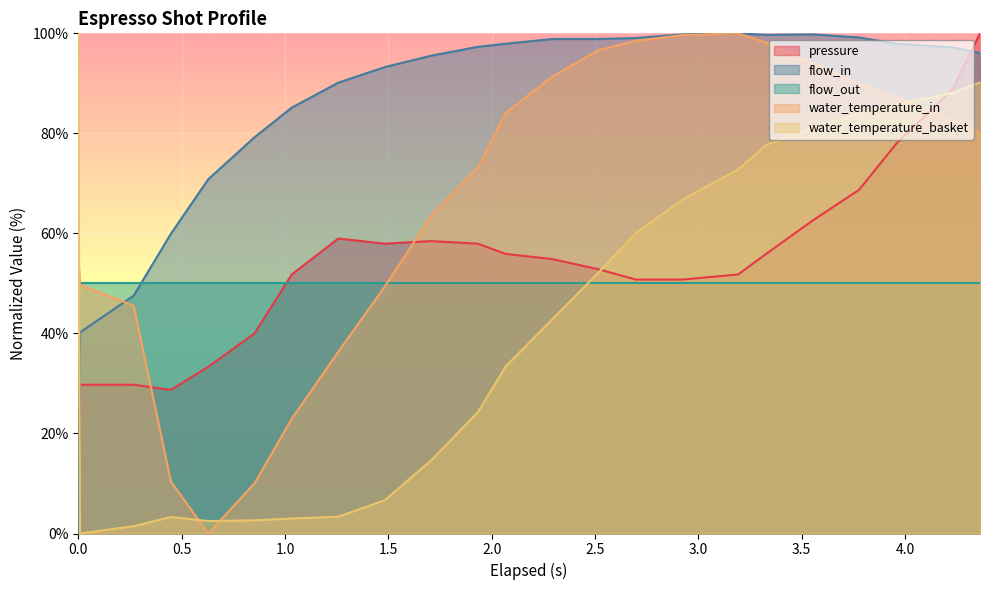

What are all the series names shown in the legend?

pressure, flow_in, flow_out, water_temperature_in, water_temperature_basket